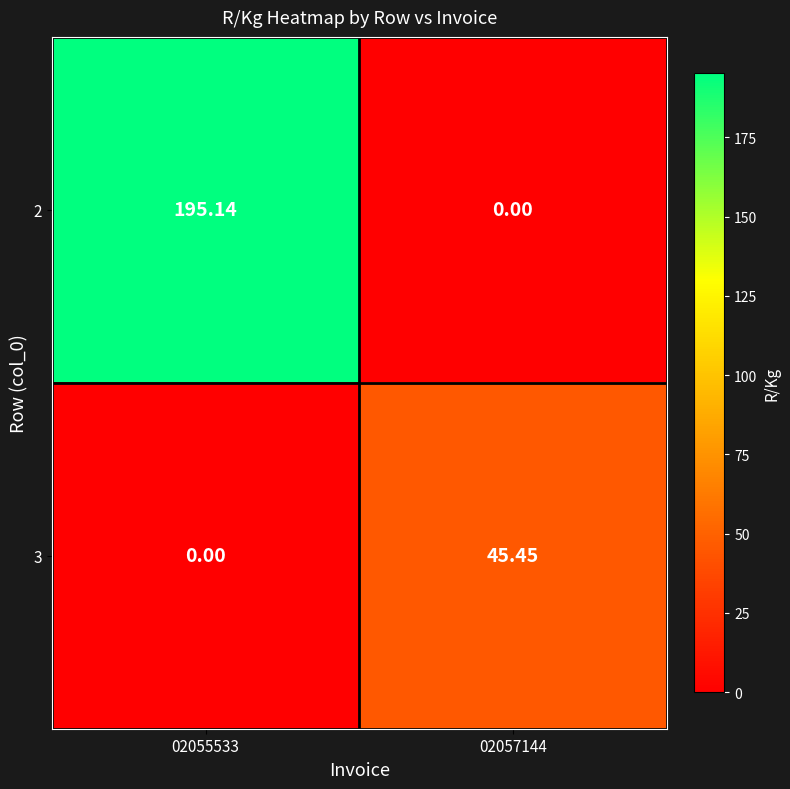

List the series in order of their overall mean, highest first.

2, 3